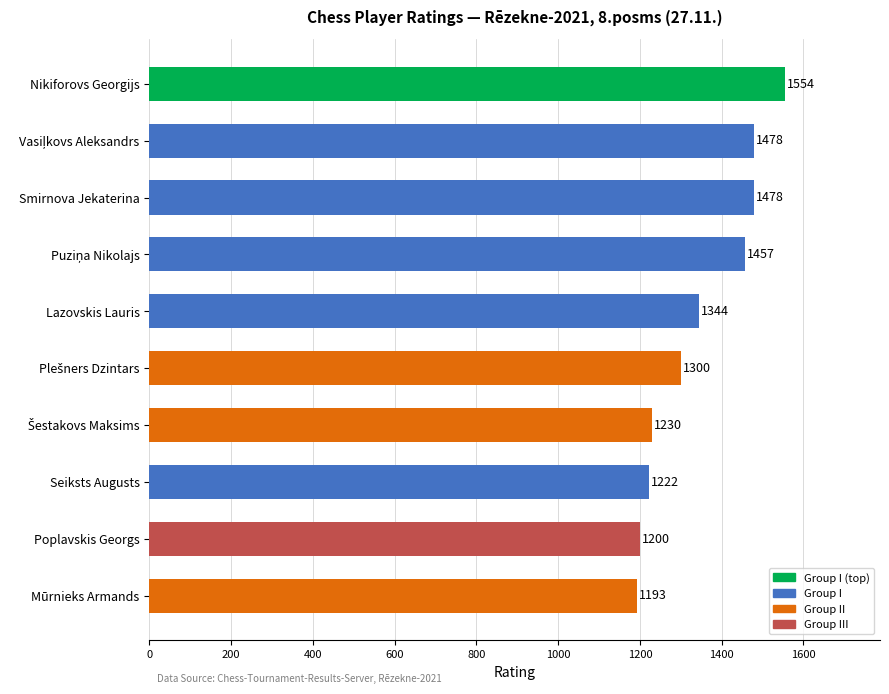

How many categories are shown in the chart?

10